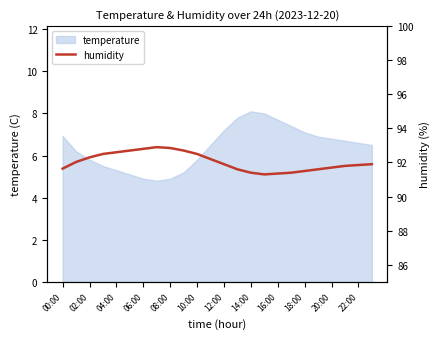

How many points are lower than both their immediate neighbors (excluding endpoints)?

1